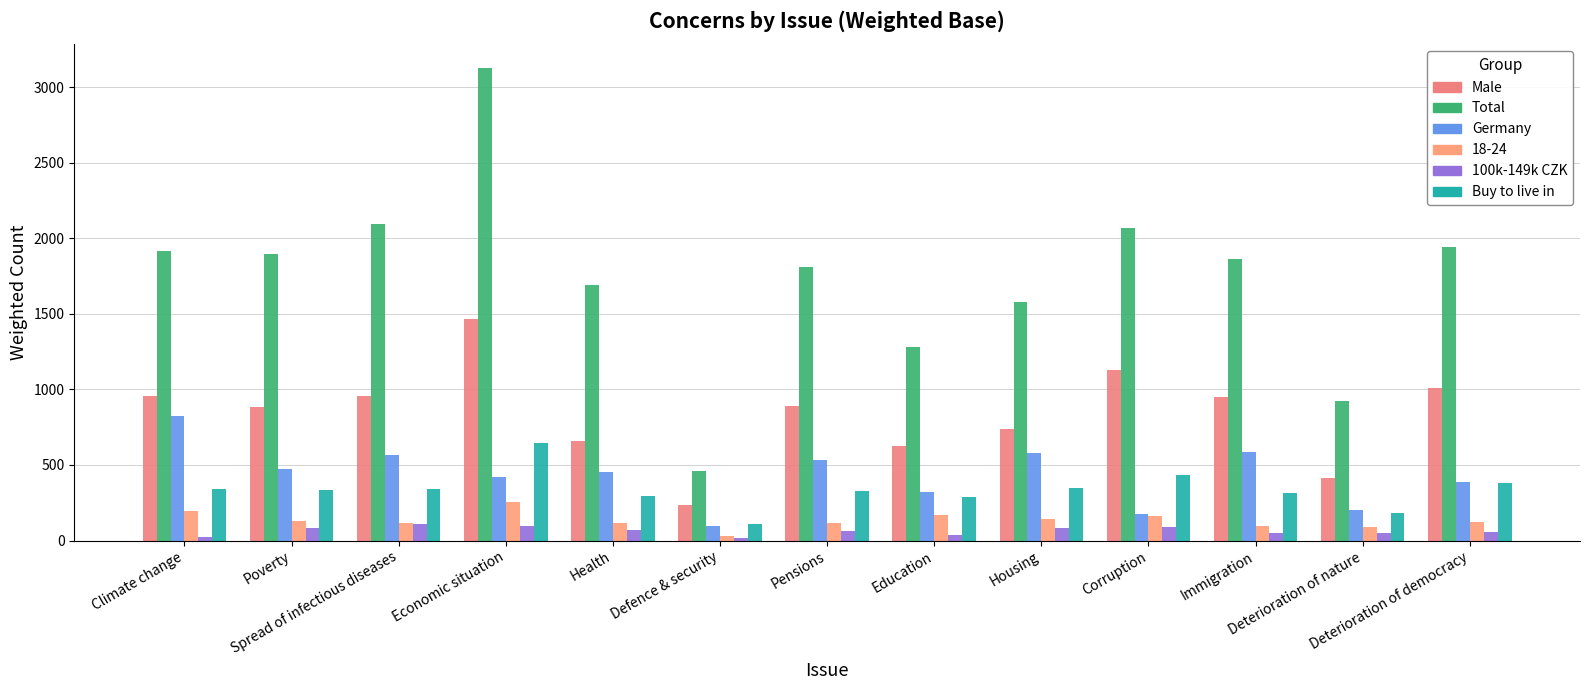

Between Defence & security and Pensions, which series saw the biggest shift?

Total